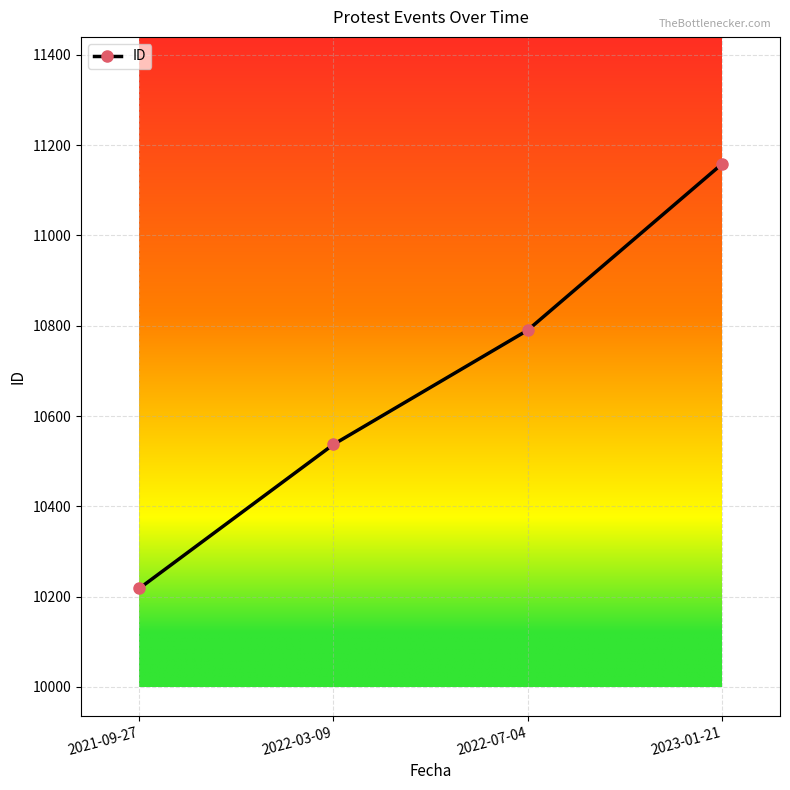

Reading left to right, what are all the values shown in this chart?

2021-09-27=10218	2022-03-09=10537	2022-07-04=10790	2023-01-21=11158